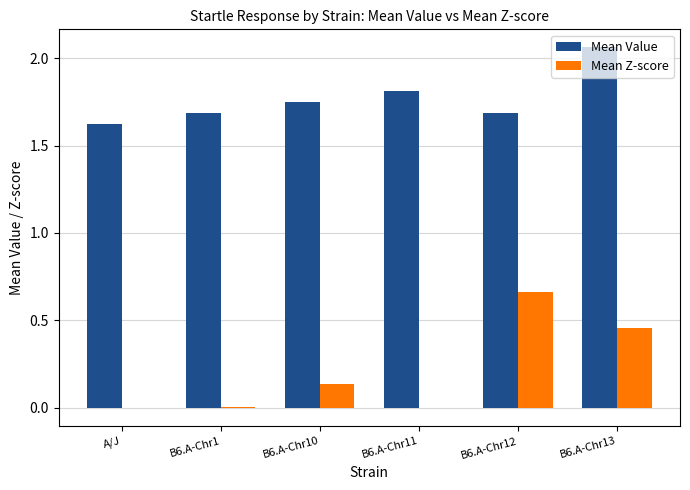

The Mean Value series shows 2.9 at B6.A-Chr12. True or false?

False